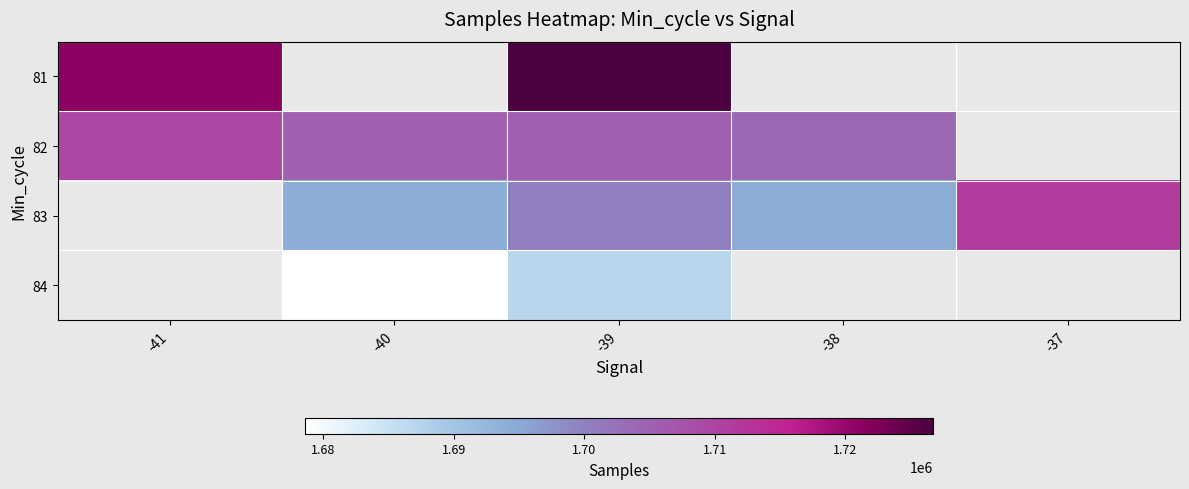

Read the 82 value at -41.

1709383.7